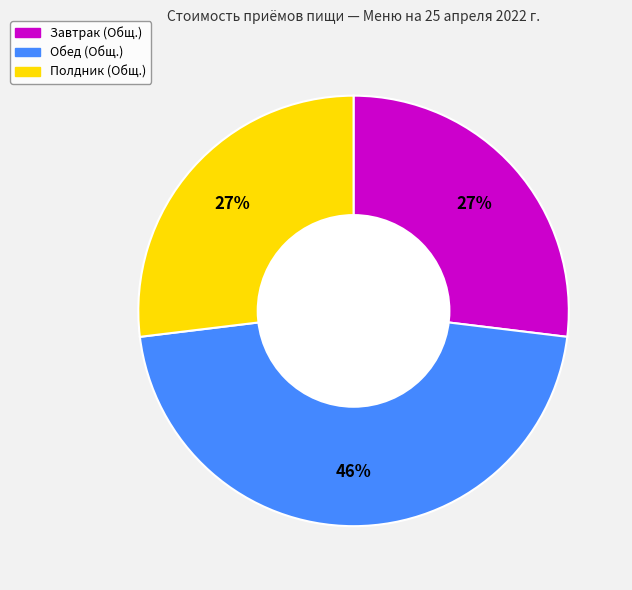

To the nearest percent, what is the difference between the largest and smallest slice percentages?

19%